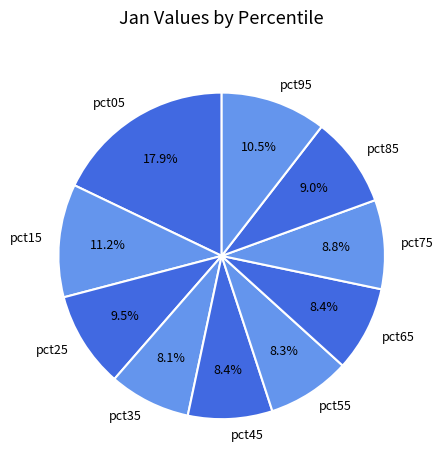

Between pct75 and pct35, which is larger?

pct75